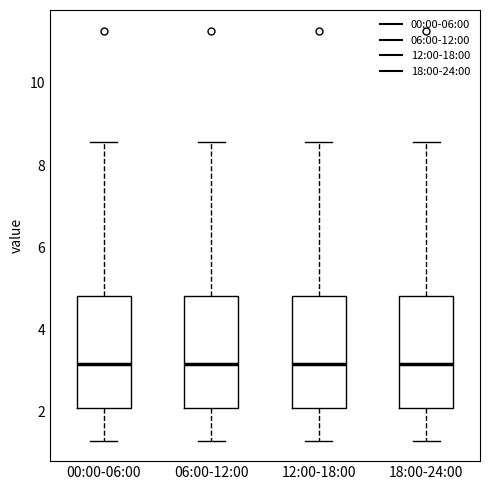

Reading left to right, transcribe this box plot: for each box, give where its median line is, the range the box spans, and where its two whiskers end, as read against the y-axis. The values are not printed on the chart, so give them approximately, as read against the axis.

00:00-06:00: median 3.2, box 2.0 to 4.8, whiskers 1.4 to 8.6
06:00-12:00: median 3.2, box 2.0 to 4.8, whiskers 1.4 to 8.6
12:00-18:00: median 3.2, box 2.0 to 4.8, whiskers 1.4 to 8.6
18:00-24:00: median 3.2, box 2.0 to 4.8, whiskers 1.4 to 8.6